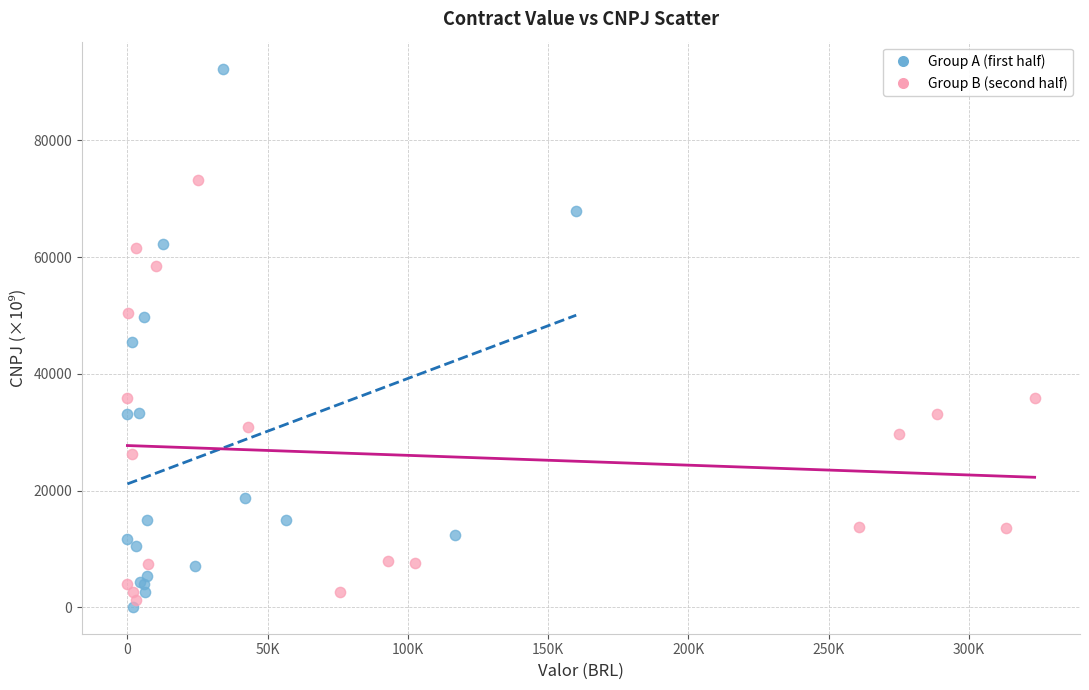

What are all the series names shown in the legend?

Group A (first half), Group B (second half)